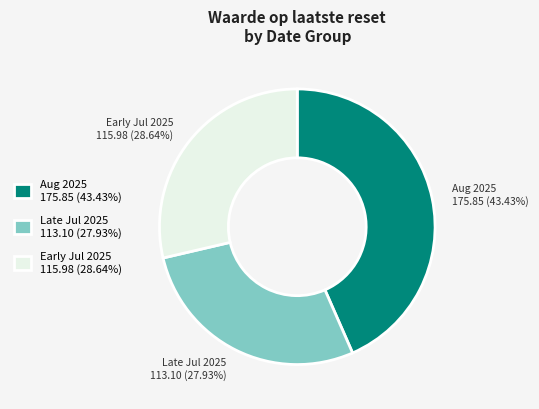

Which category has the biggest portion of the pie?

Aug 2025 175.85 (43.43%)